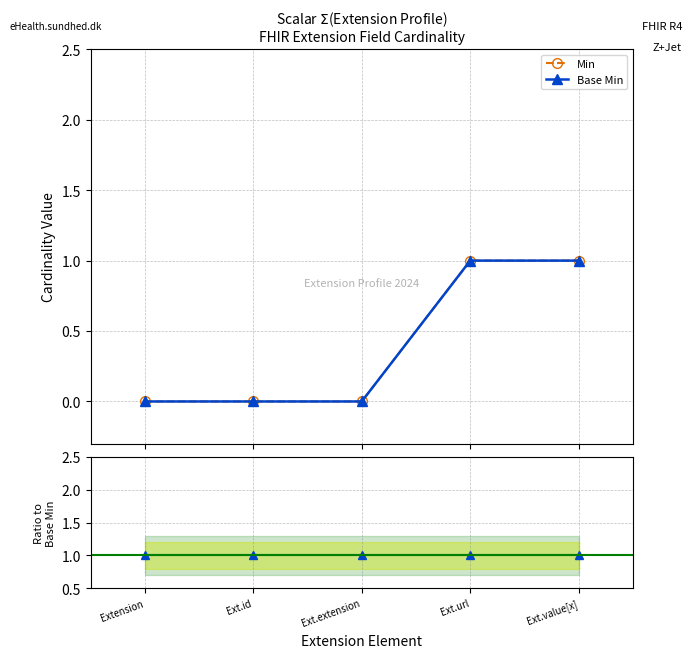

Is it true that Min equals 1 at Ext.value[x]?

False